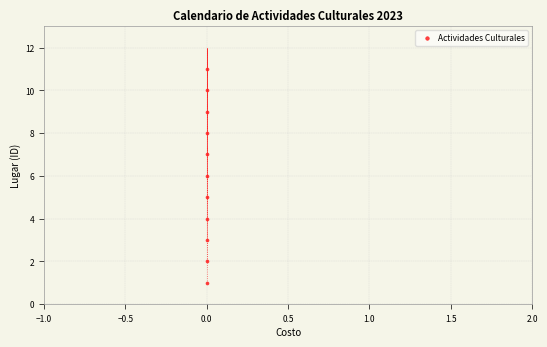

What is the average Y value?

6